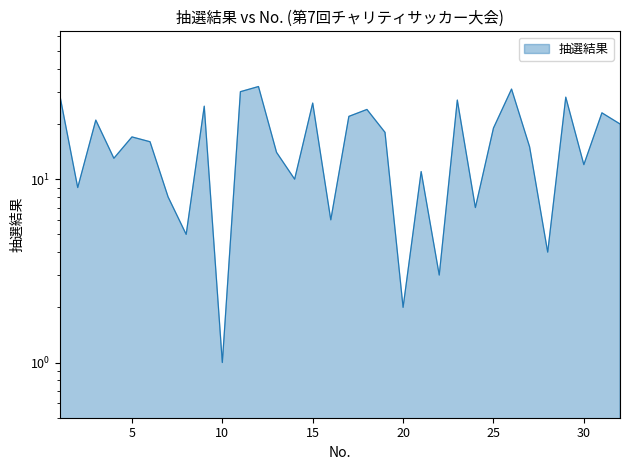

The chart shows a value of 27 at 23. True or false?

True